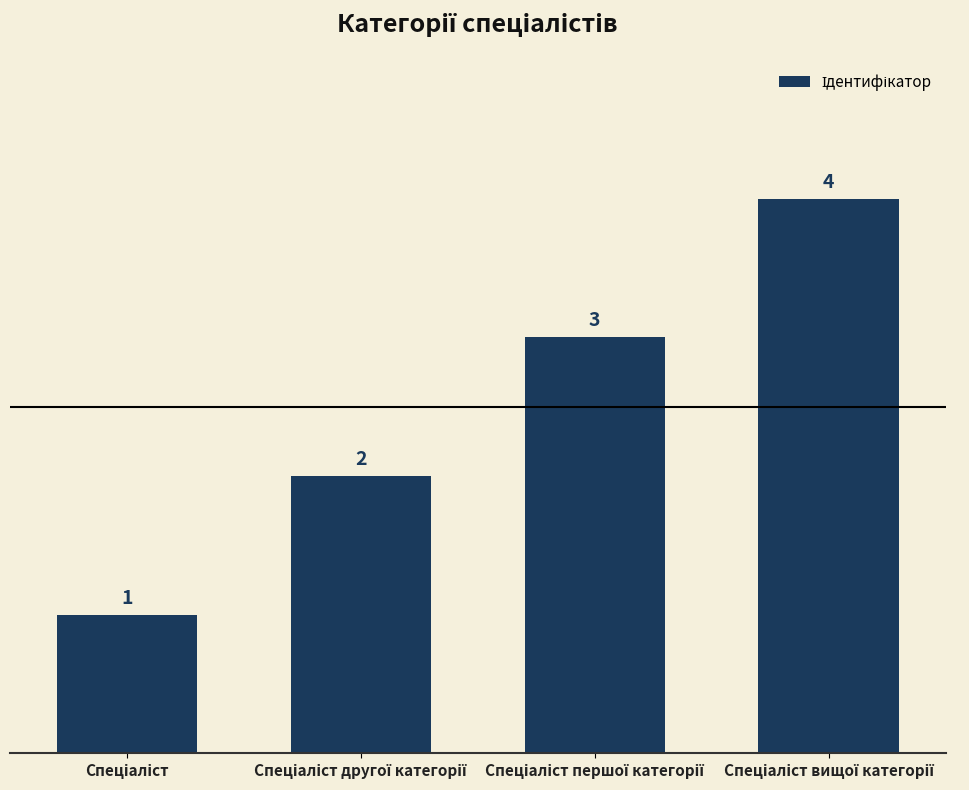

How many values are between 2 and 4?

3